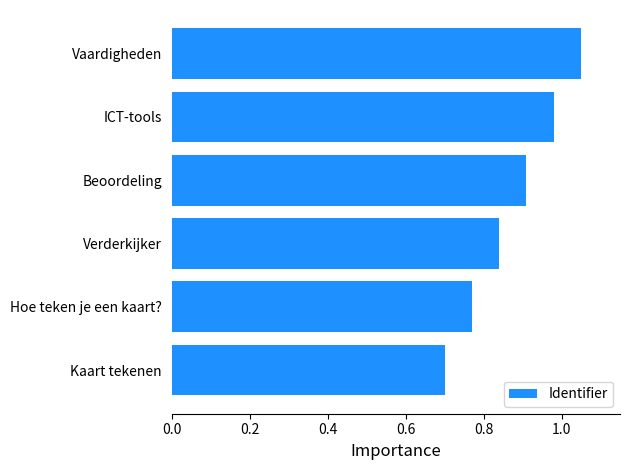

Does the chart contain any negative values?

No